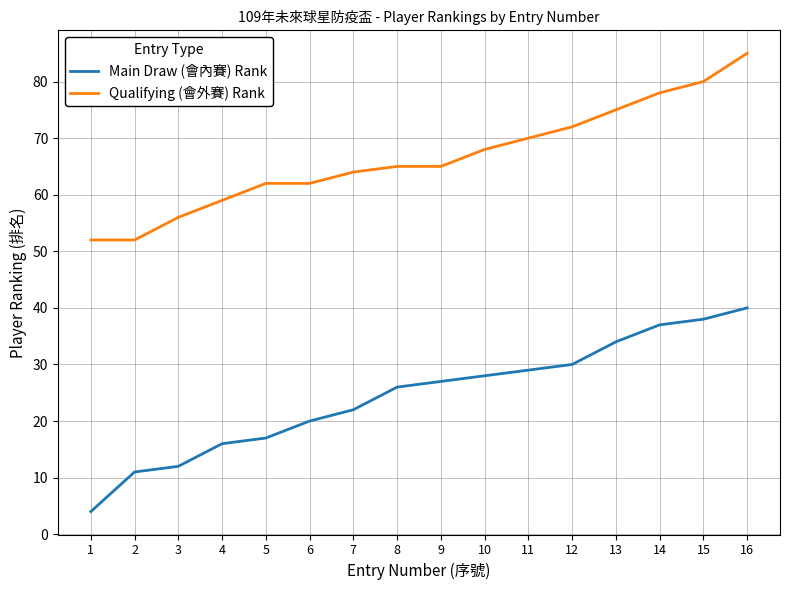

Reading left to right, list all the values displayed in this chart.

Main Draw (會內賽) Rank: 4	11	12	16	17	20	22	26	27	28	29	30	34	37	38	40
Qualifying (會外賽) Rank: 52	52	56	59	62	62	64	65	65	68	70	72	75	78	80	85